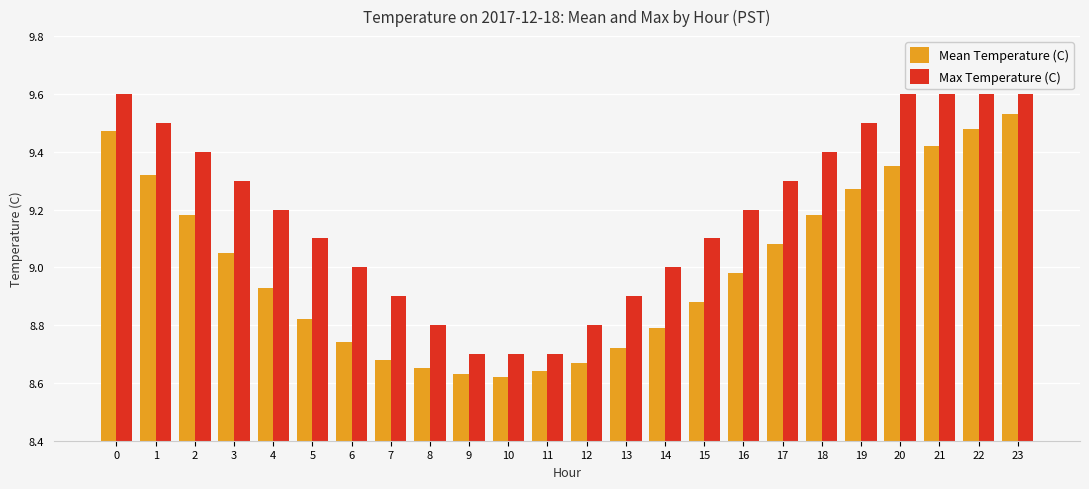

At 0, list the series in order from largest to smallest.

Max Temperature (C), Mean Temperature (C)